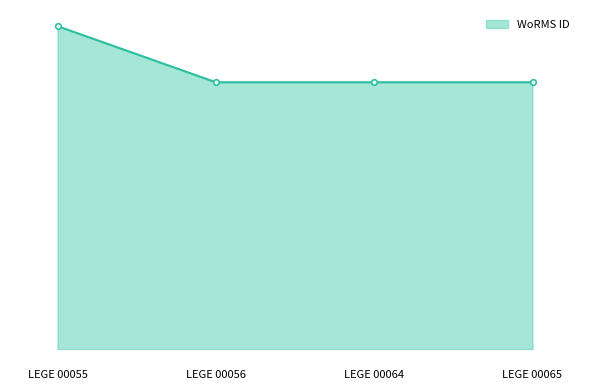

Is this an area chart (filled region under the line)?

Yes